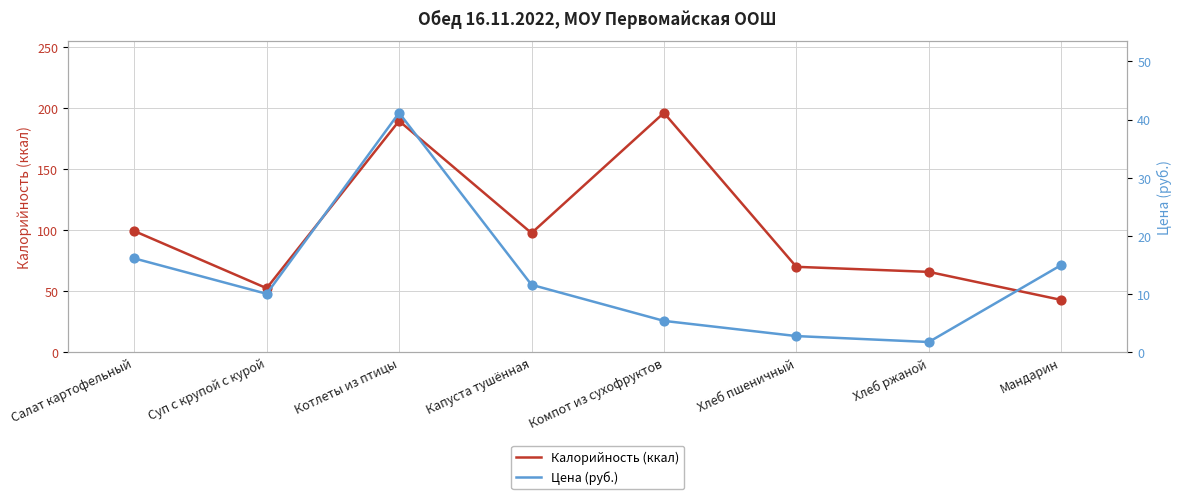

What is the total value across all series at Котлеты из птицы?

230.9